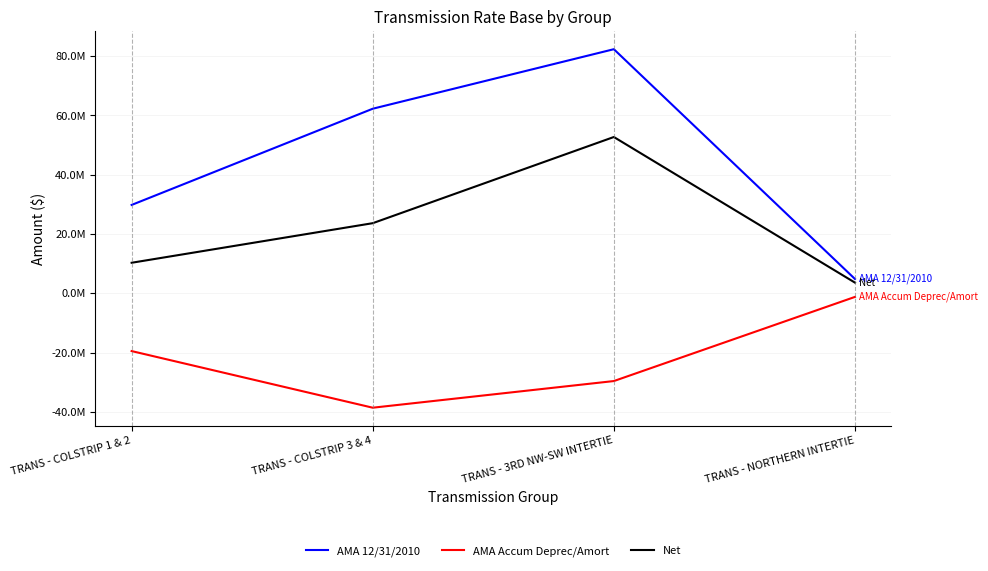

Which series has the widest spread of values?

AMA 12/31/2010